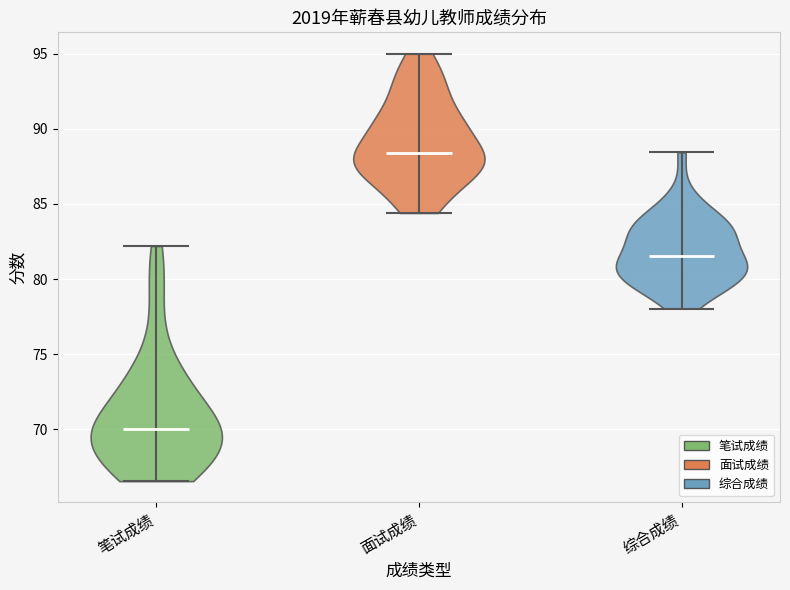

Reading left to right, read every violin against the y-axis: where its median line is, and the lowest and highest points it reaches. The values are not printed on the chart, so give them approximately, as read against the axis.

笔试成绩: median line 70.0, lowest point 66.5, highest point 82.0
面试成绩: median line 88.5, lowest point 84.5, highest point 95.0
综合成绩: median line 81.5, lowest point 78.0, highest point 88.5